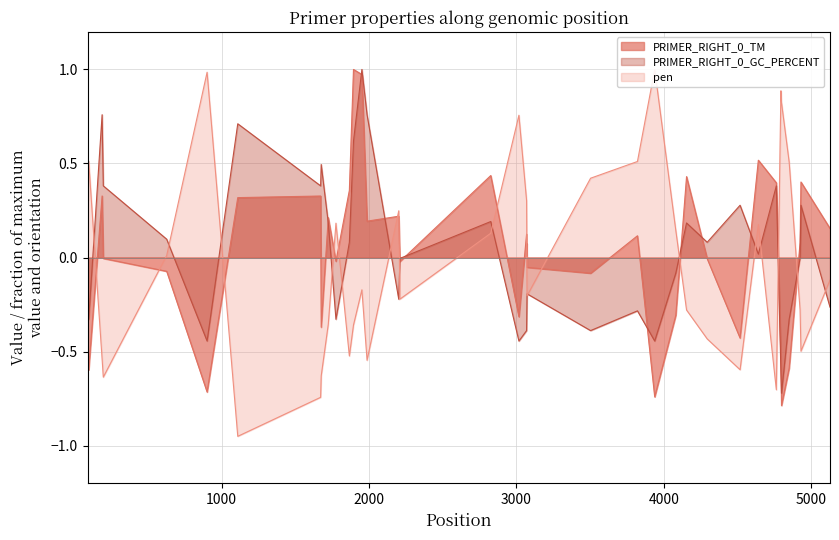

What is the minimum value for PRIMER_RIGHT_0_TM?

-0.8